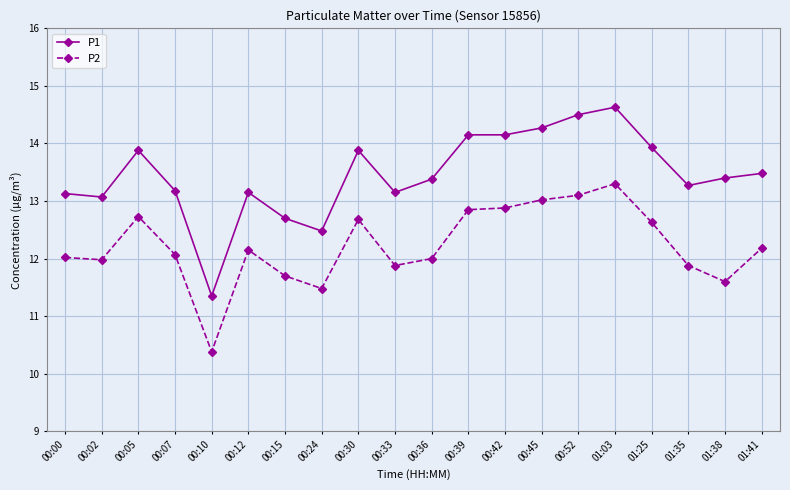

At which category does P1 reach its first local peak?

00:05